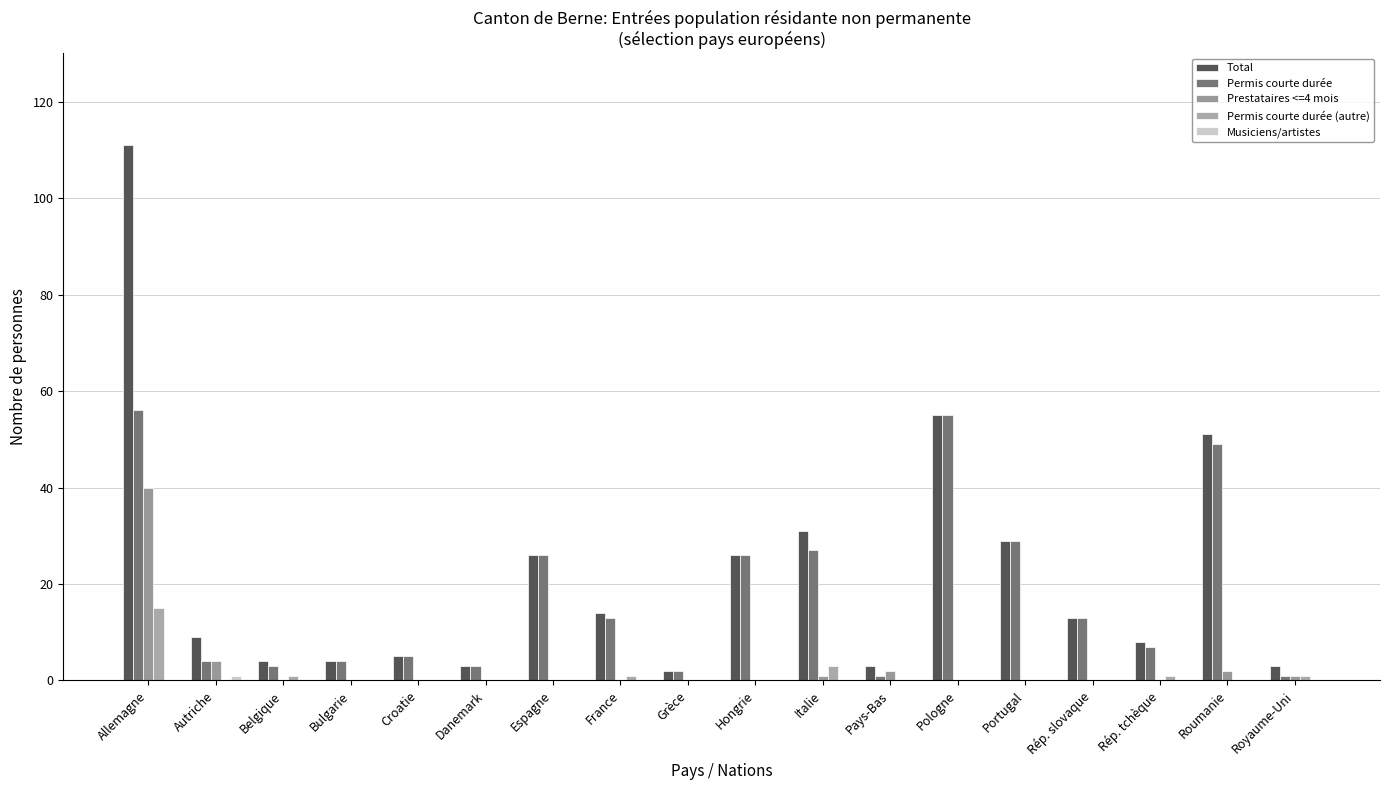

How many distinct data groups are displayed?

5